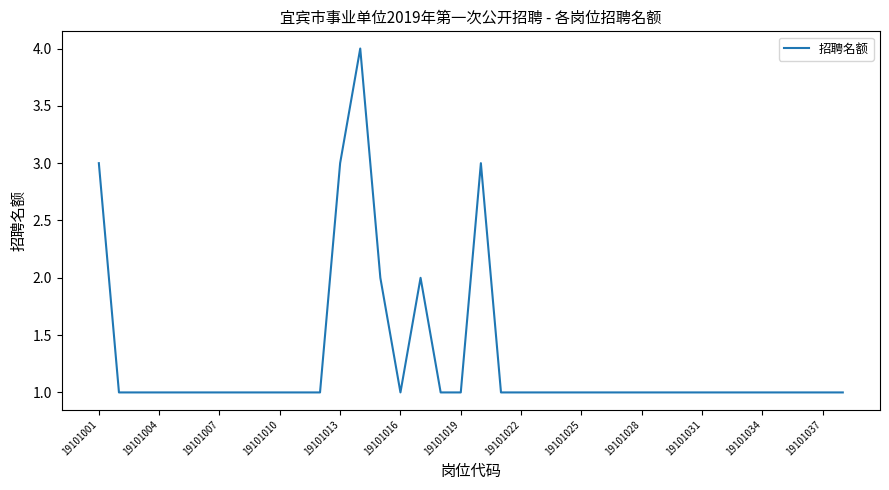

What is the maximum value shown in the chart?

4